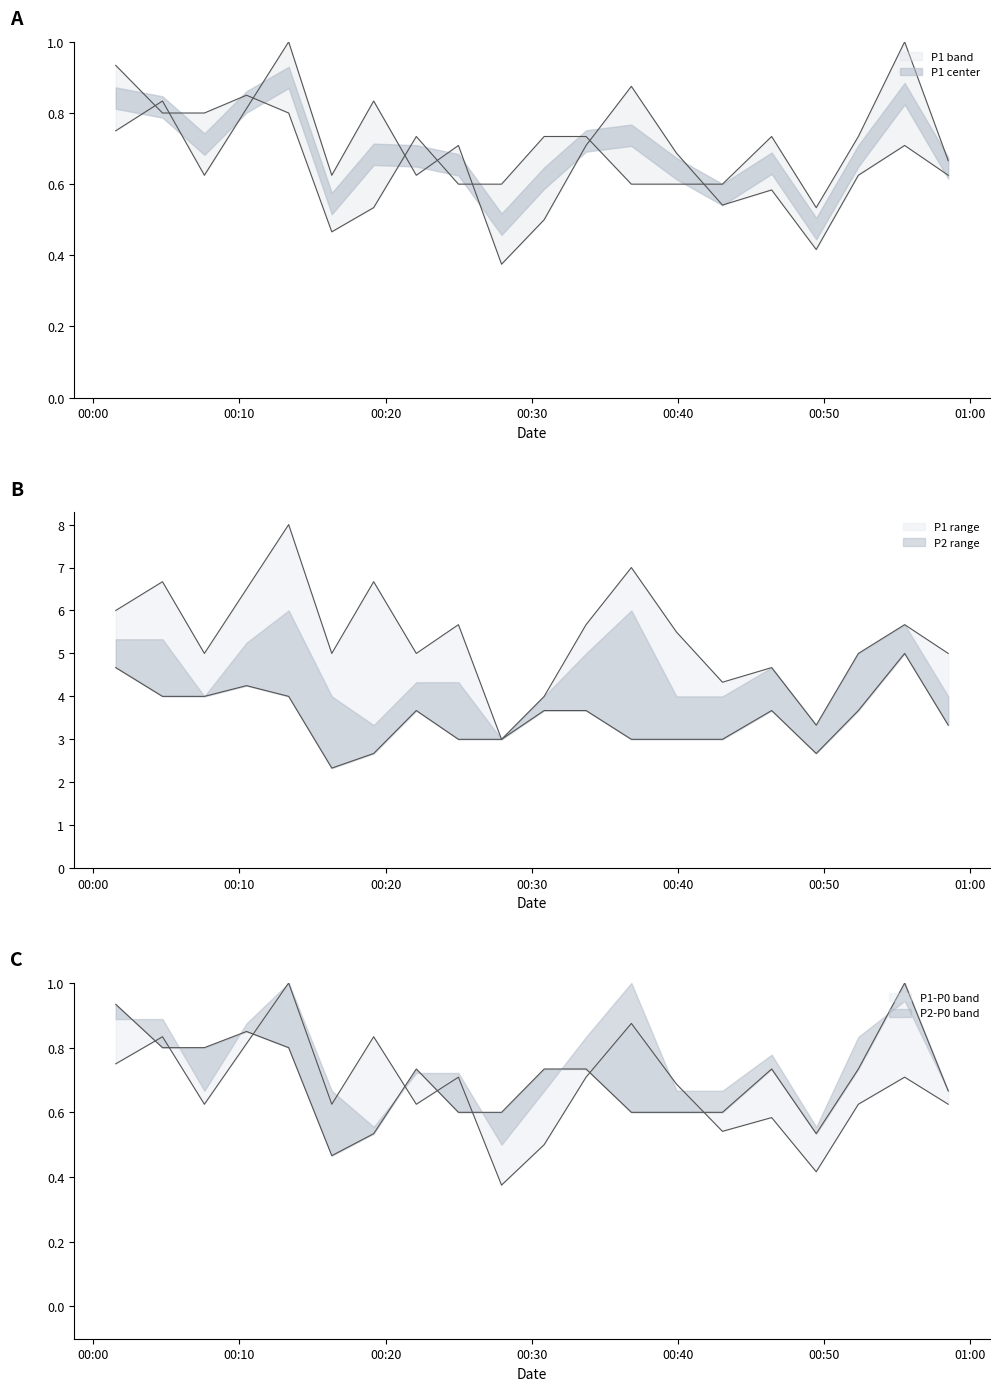

The value of P1 at 2023-04-25T00:27:56 is 0.4. True or false?

True